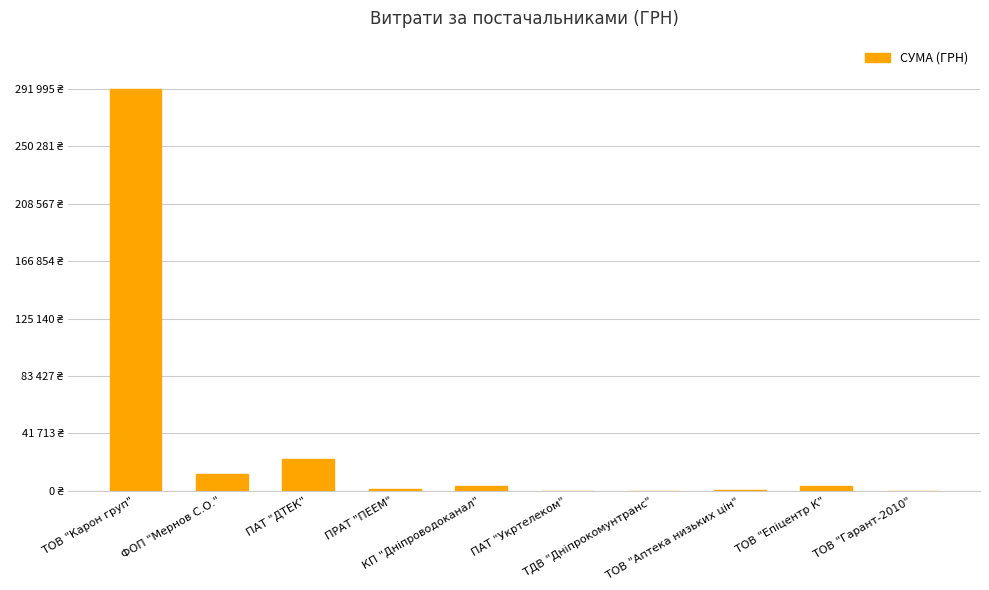

What is the sum of all values?

336159.3